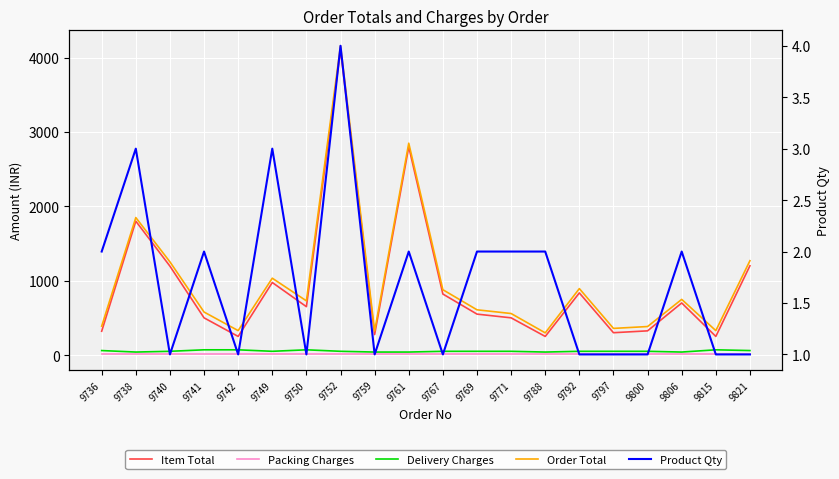

What is the lowest value of the Order Total series?

298